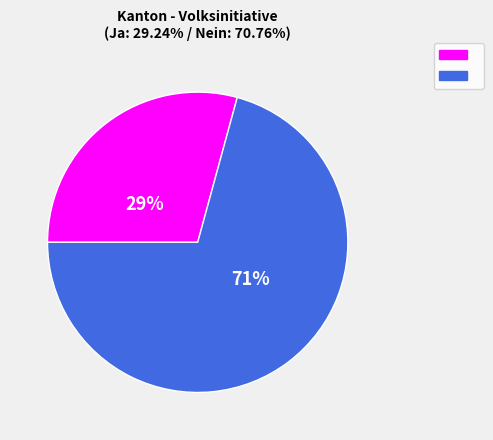

To the nearest percent, what is the average slice percentage?

50%